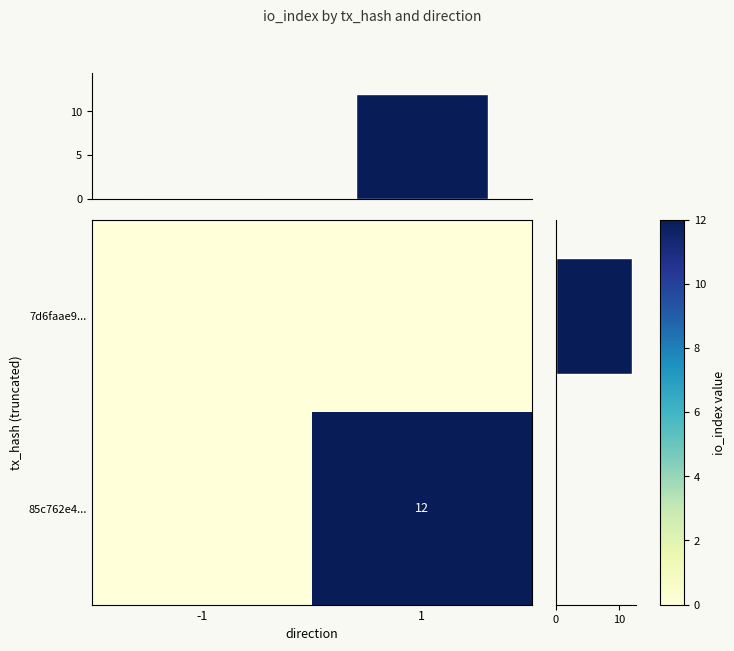

Which category has the highest value in the row_sum series?

1